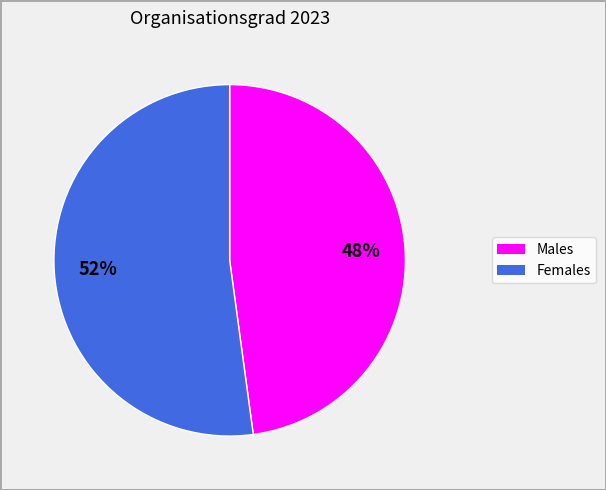

Count the number of slices in the pie.

2